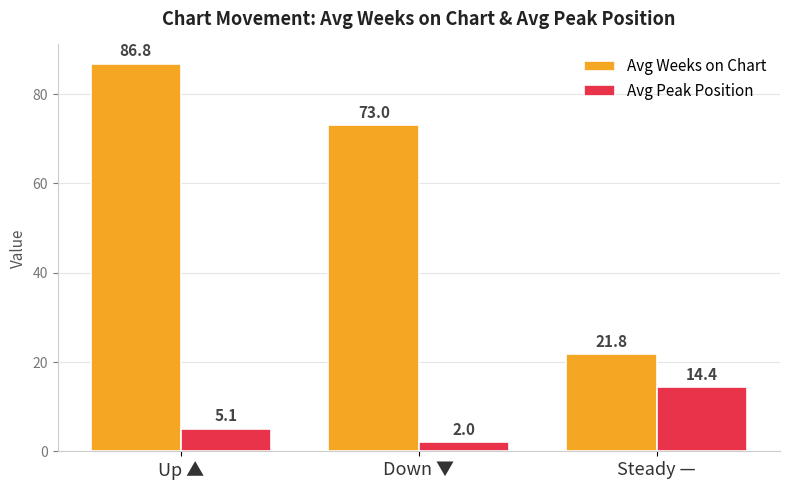

What is the maximum value shown in the chart?

86.8